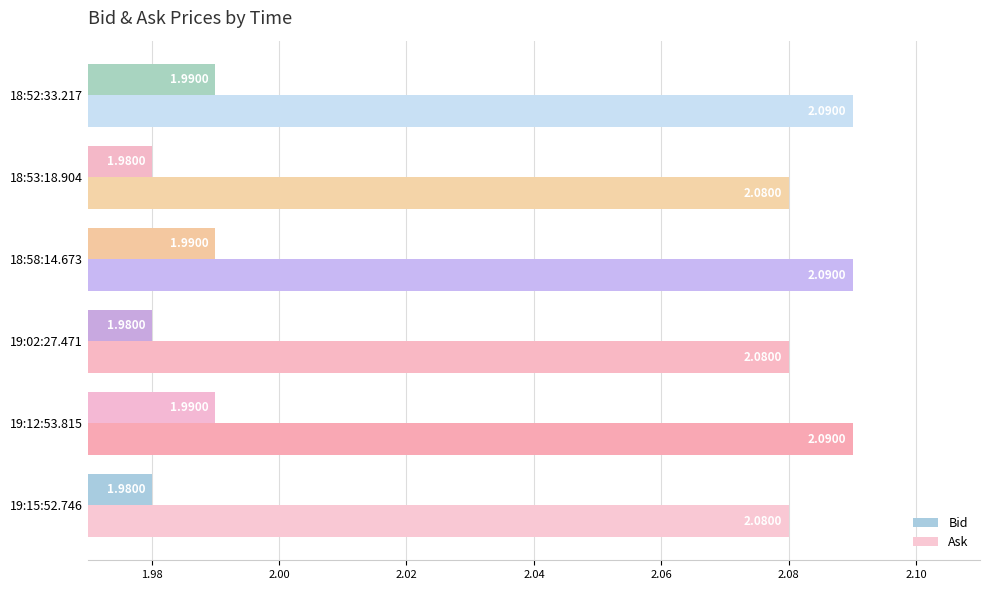

What is the sum of all Ask values?

12.5